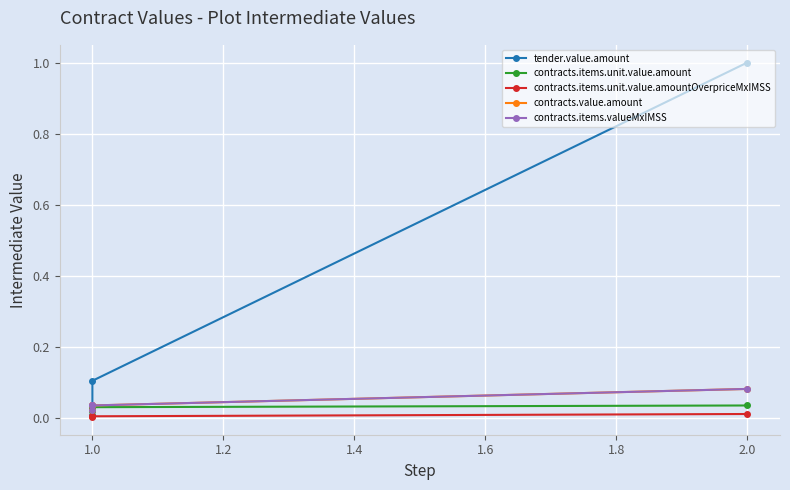

True or false: tender.value.amount and contracts.items.unit.value.amountOverpriceMxIMSS cross at least once.

False